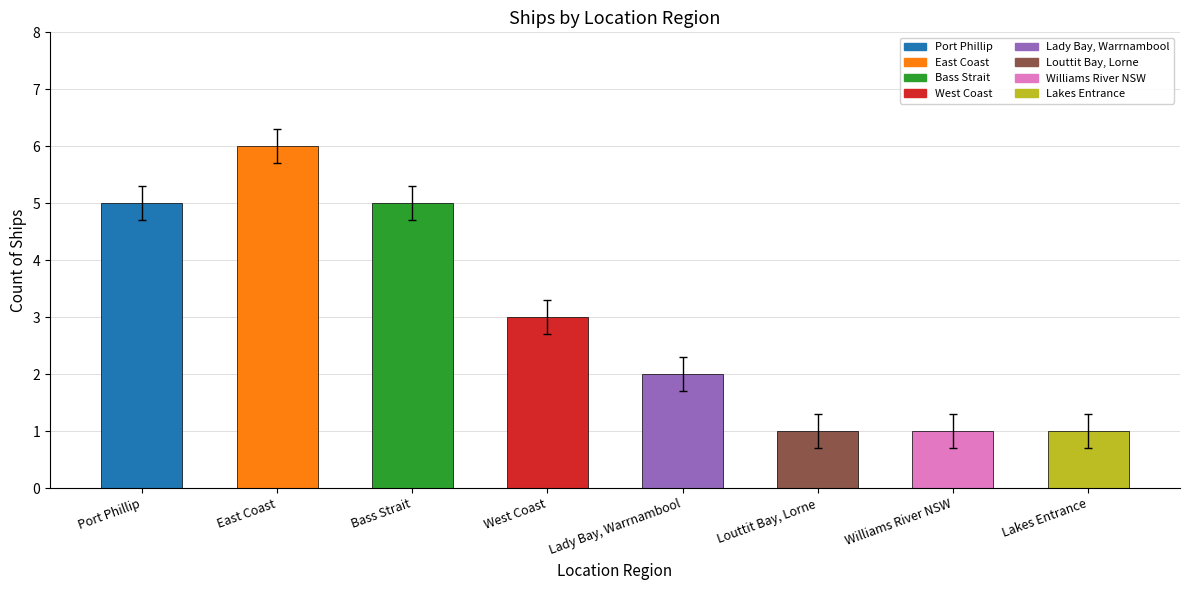

True or false: the data shows 1 at Williams River NSW.

True